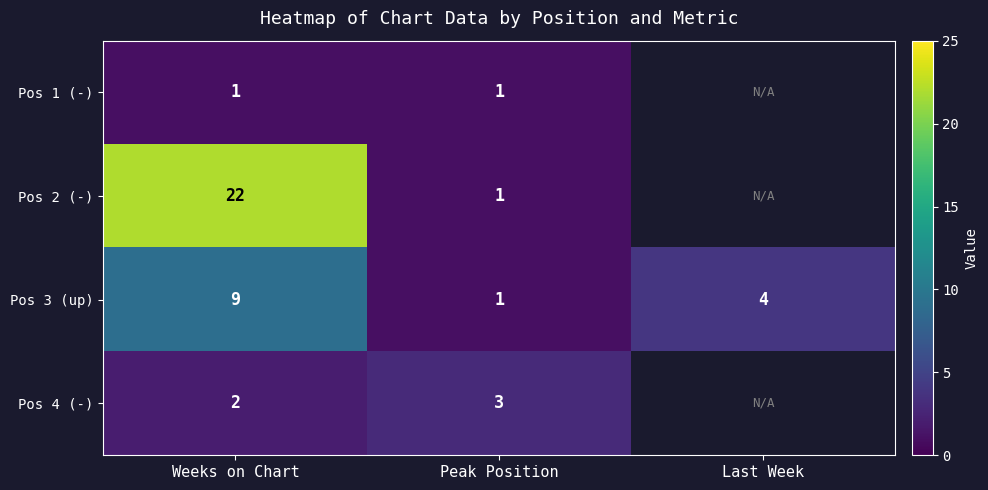

The value of Pos 3 (up) at Peak Position is 2. True or false?

False